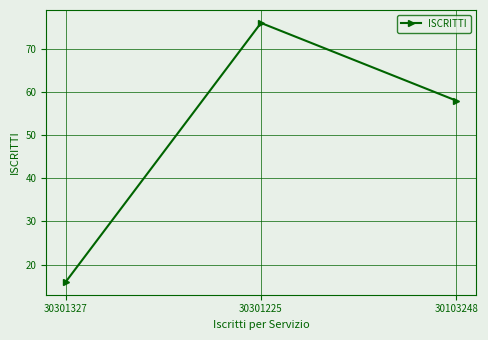

How many values are below 58?

1